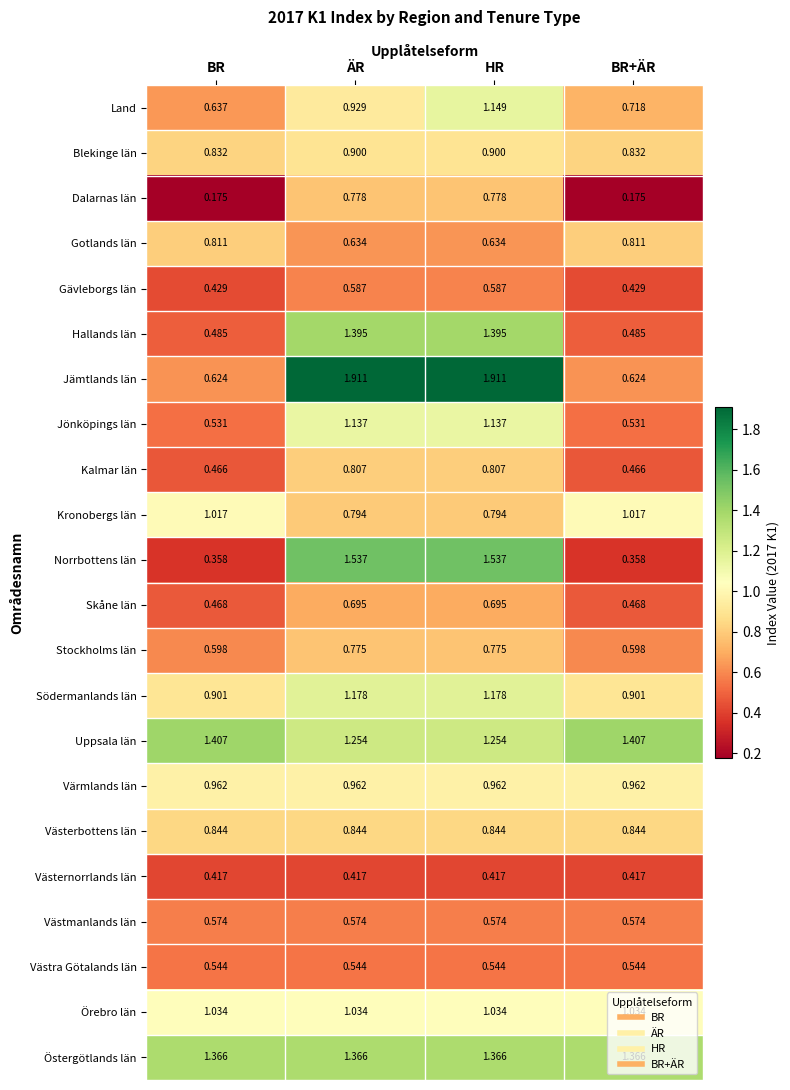

How many data points does each series have?

4